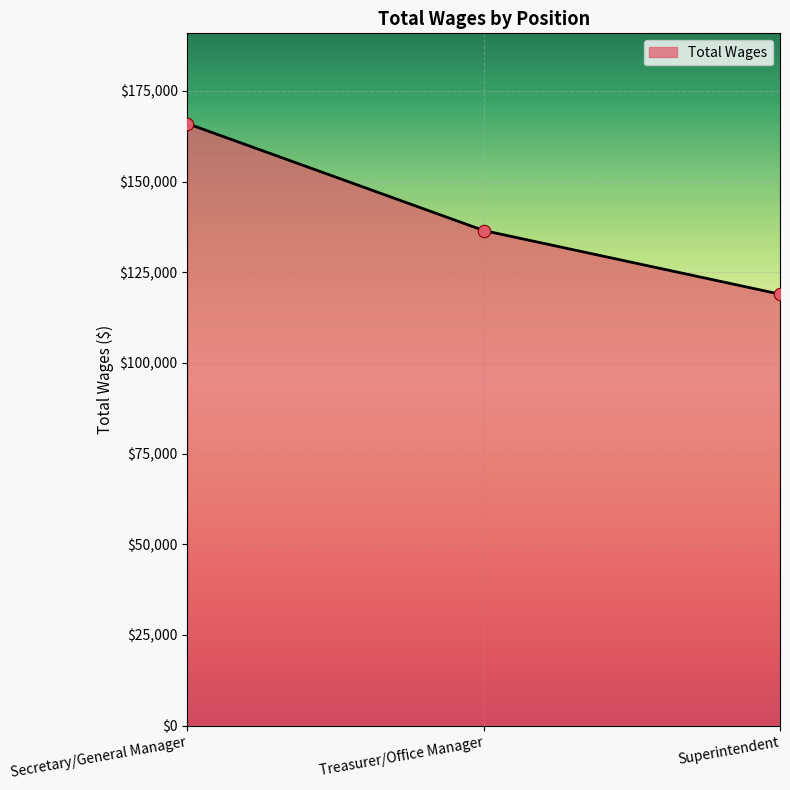

Approximately how many times larger is the value at Treasurer/Office Manager compared to Secretary/General Manager?

0.8